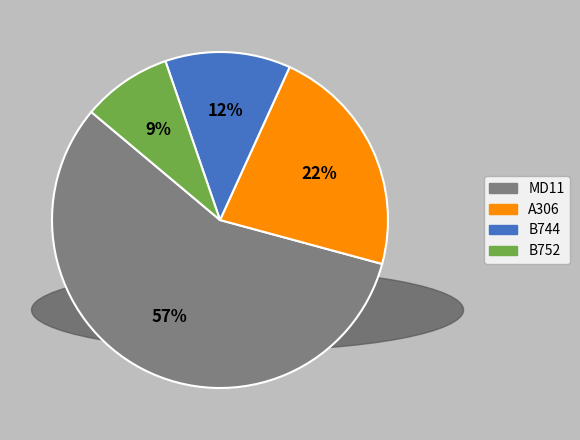

The A306 slice represents 32% of the pie. True or false?

False